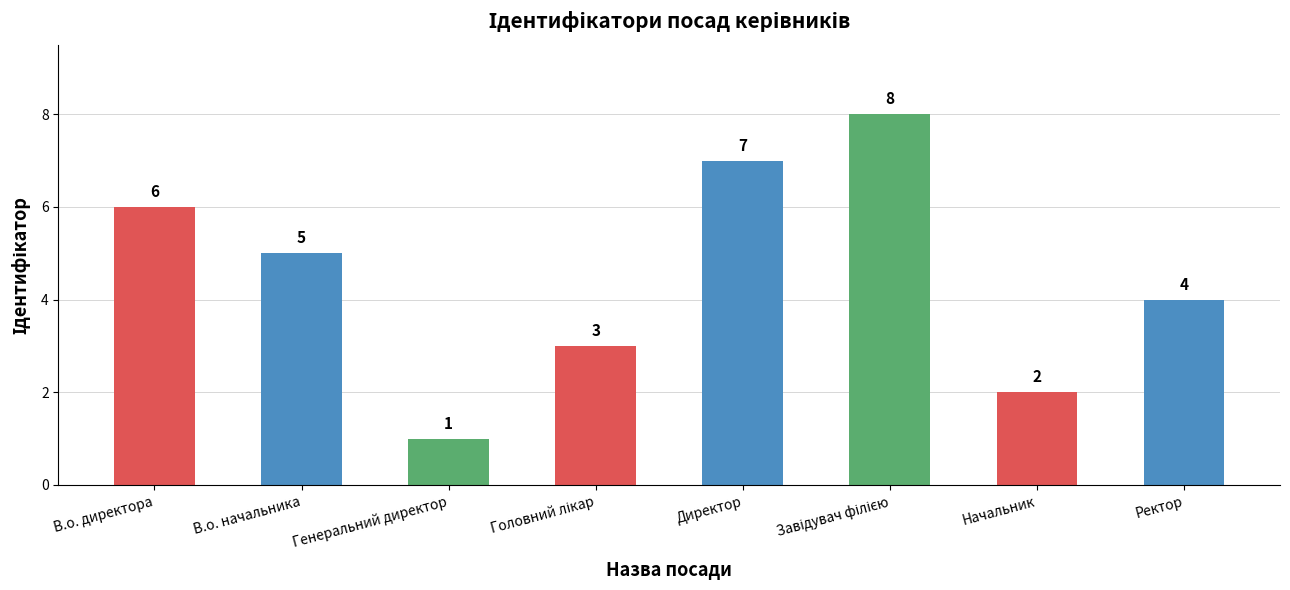

Is it true that the value at В.о. директора is 6?

True